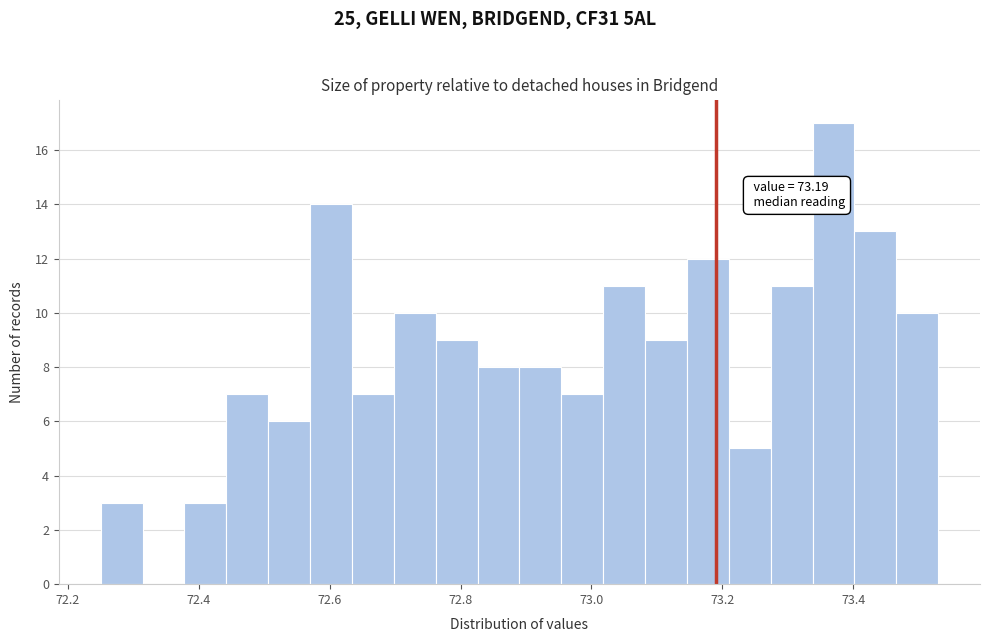

Around what value on the x-axis is the tallest bar? Give the approximate position of its centre, as read against the axis.

73.38